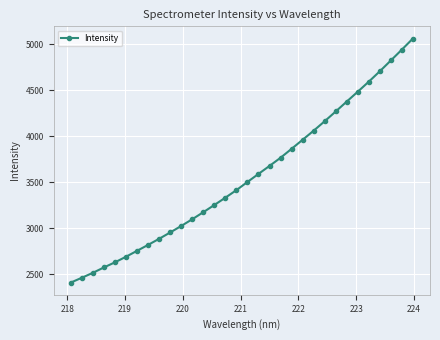

Does the chart display data point markers on the line(s)?

Yes